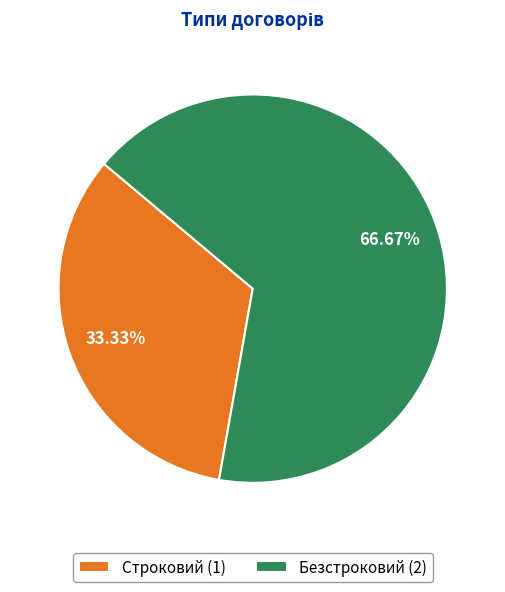

Is the sum of Безстроковий and Строковий greater than half?

Yes